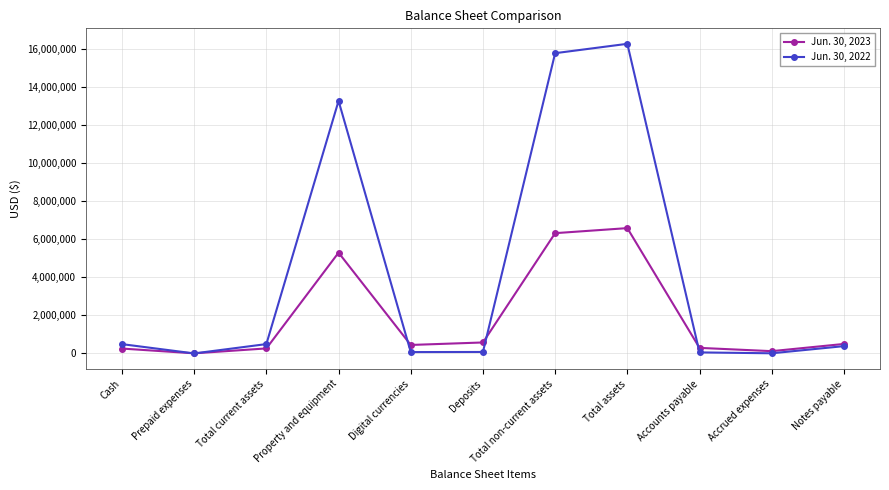

What is the smallest value displayed?

2500